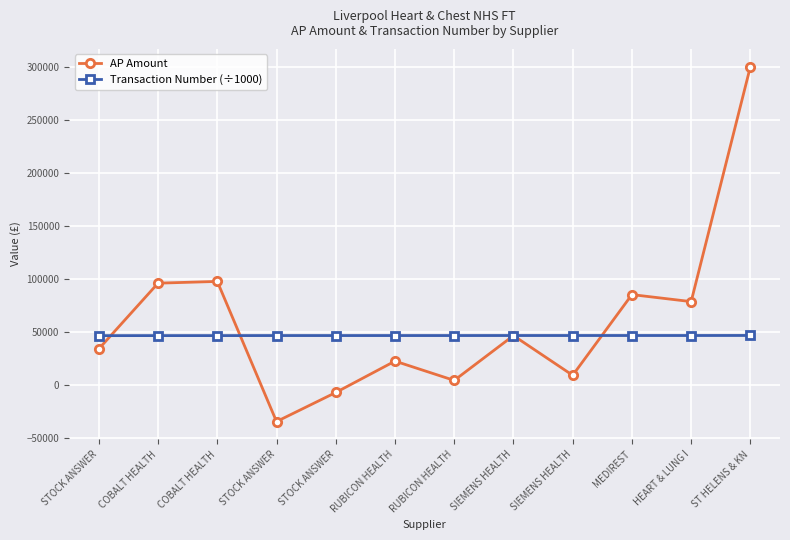

What is the approximate value of Transaction Number (÷1000) at ST HELENS & KN?

46859.4